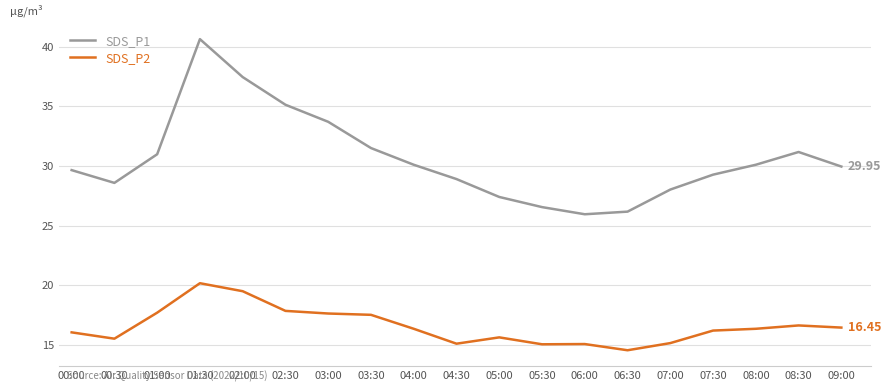

Does the chart have visible grid lines?

Yes